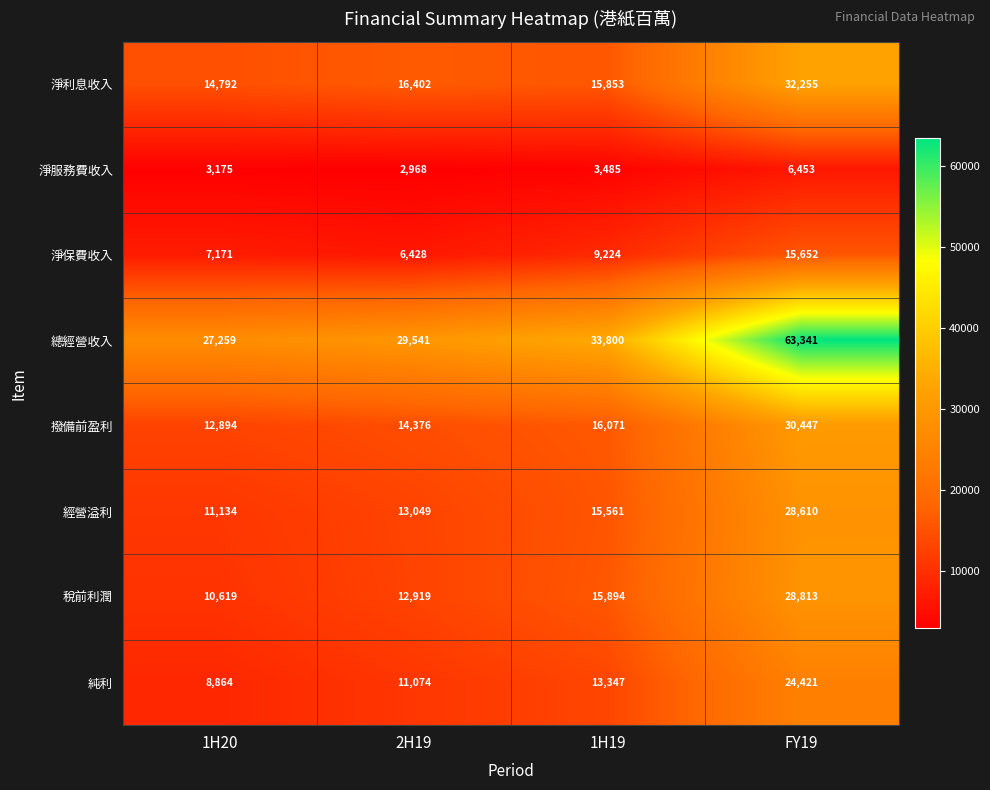

At which category does the chart reach its minimum across all series?

2H19